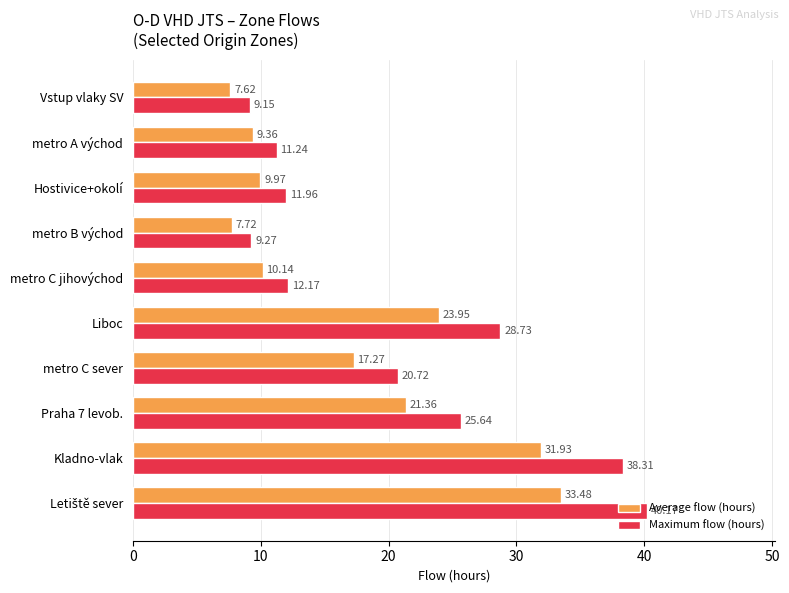

What are all the series names shown in the legend?

Average flow (hours), Maximum flow (hours)